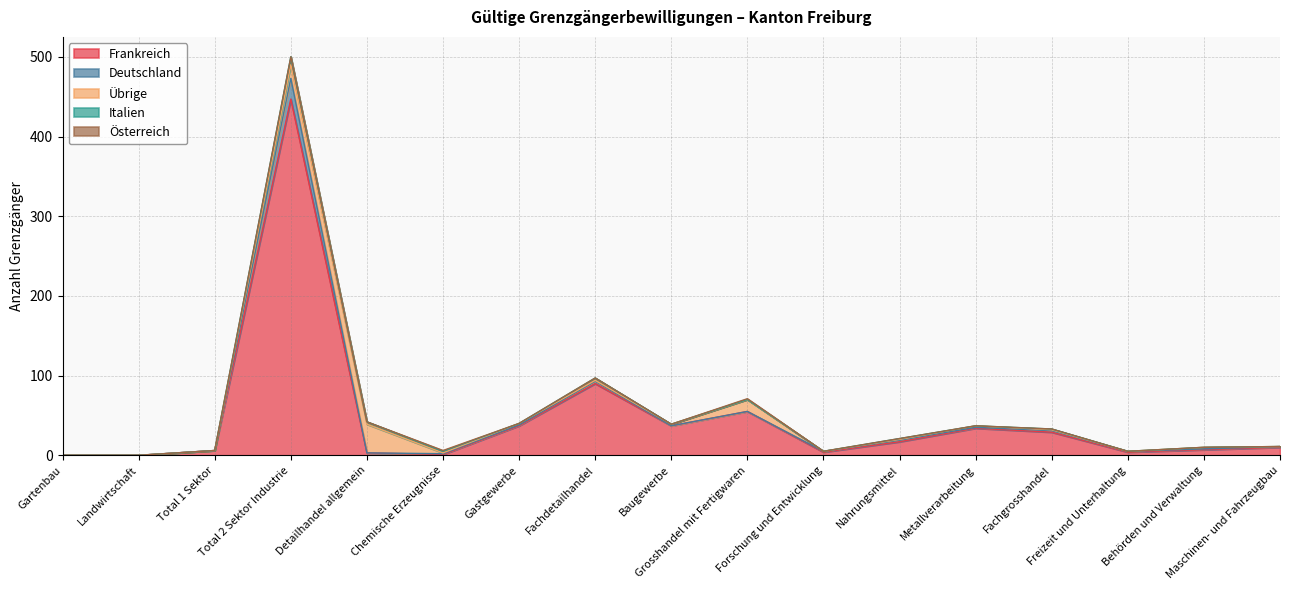

What is the spread (max minus min) of values at Fachgrosshandel?

29